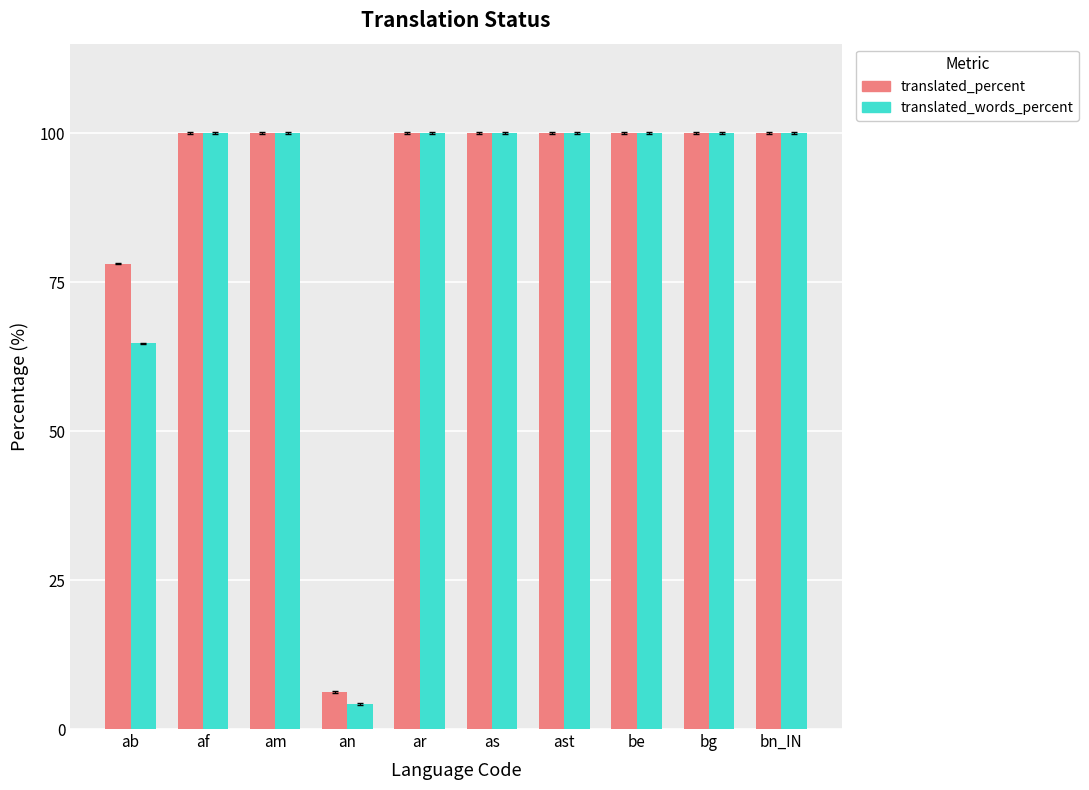

Read the translated_words_percent value at bn_IN.

100.0